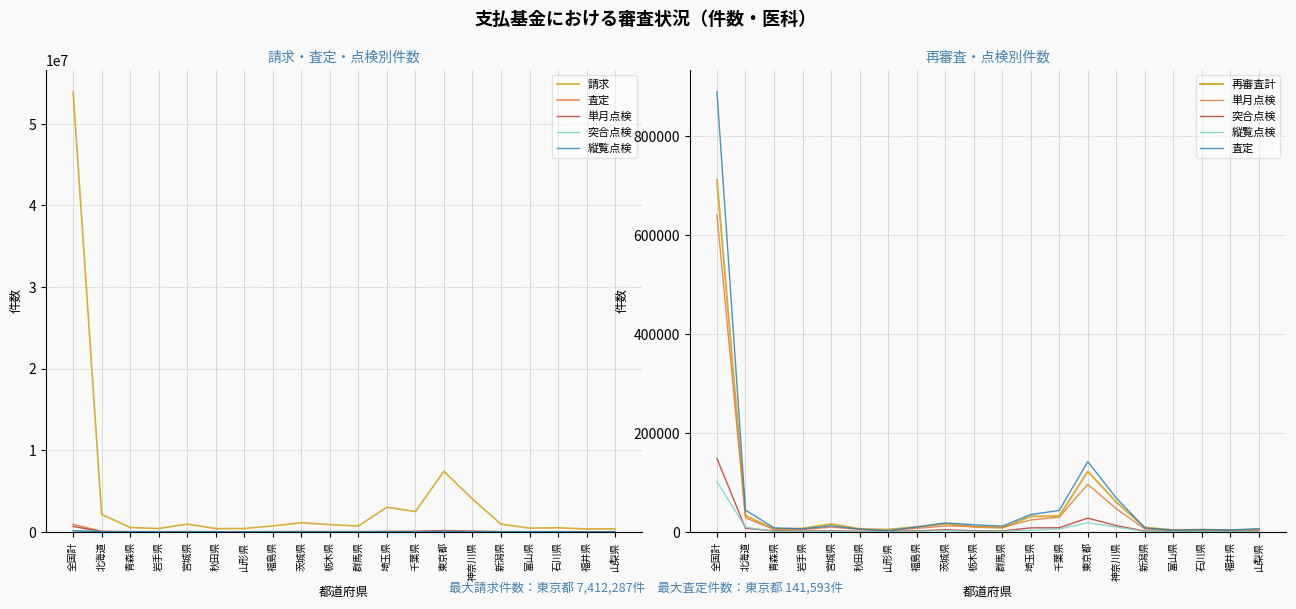

What is the average value of the 突合点検 series?

11519